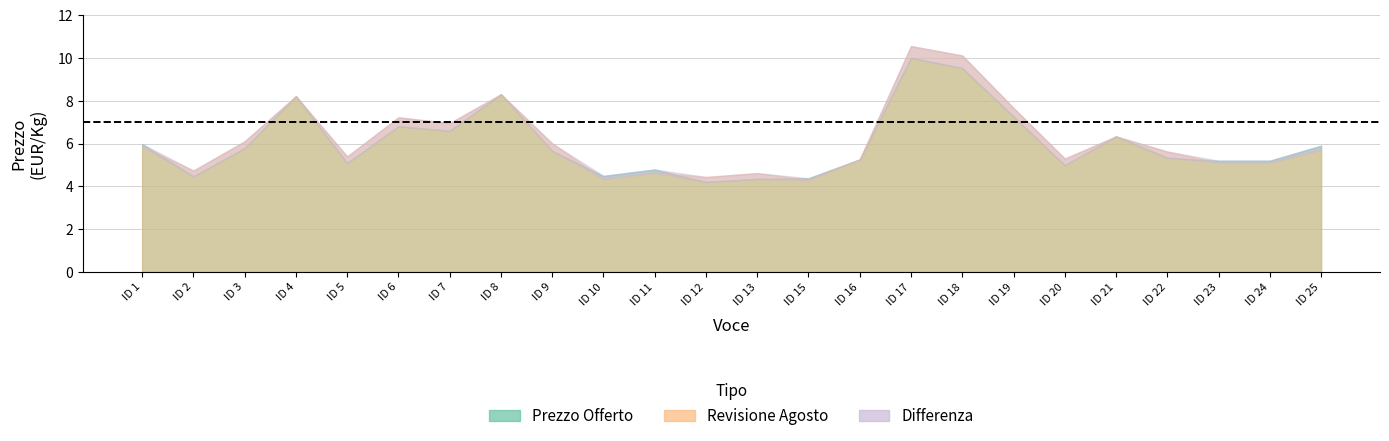

Is it true that Revisione Agosto equals 8.2 at ID 24?

False